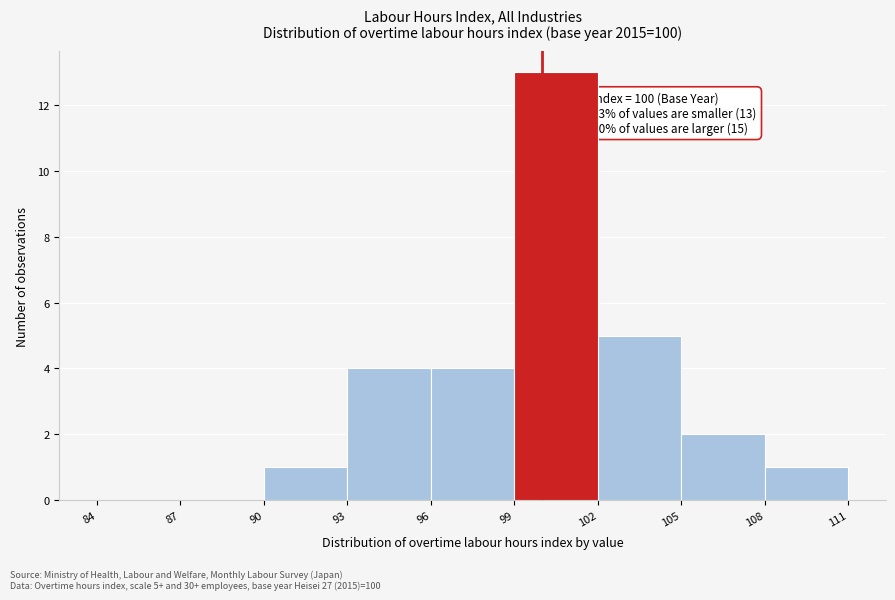

Which range on the x-axis has the tallest bar?

99 to 102